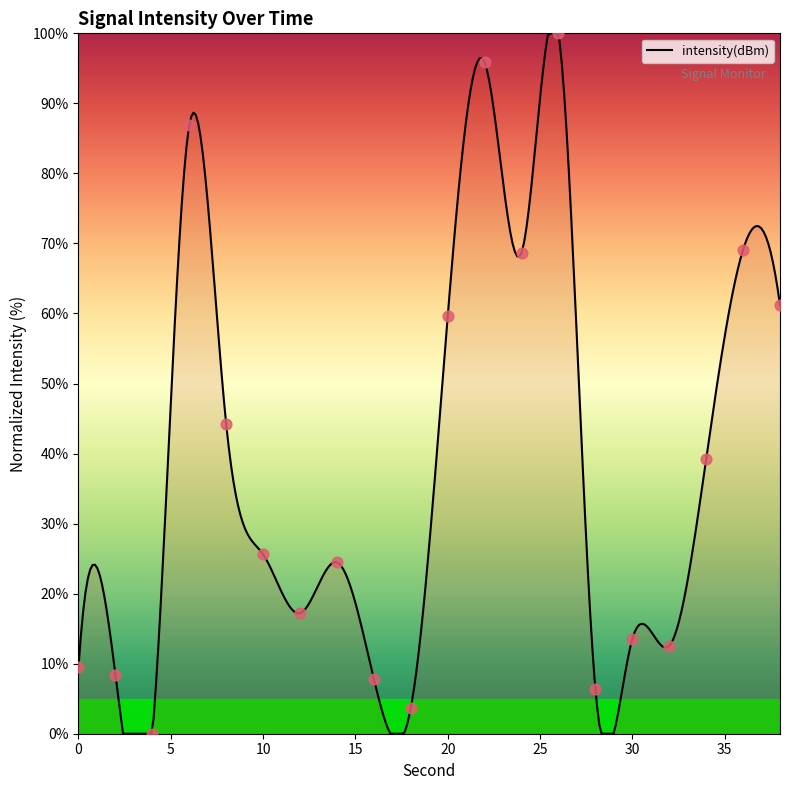

What is the ratio of the value at 2 to the value at 16?

1.1